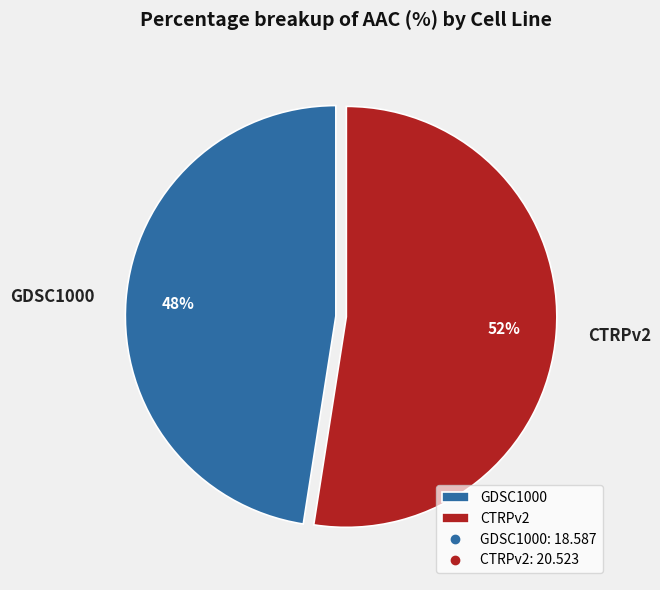

To the nearest percent, what is the average slice percentage?

50%